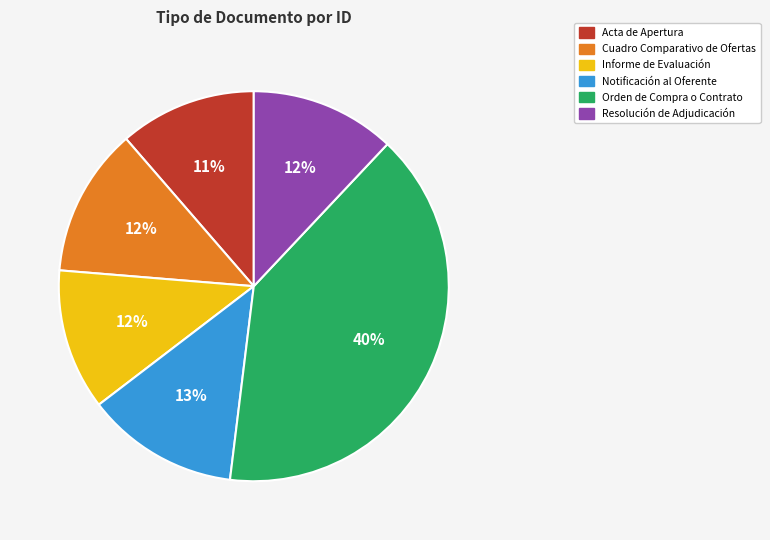

True or false: Informe de Evaluación accounts for 12% of the total.

True